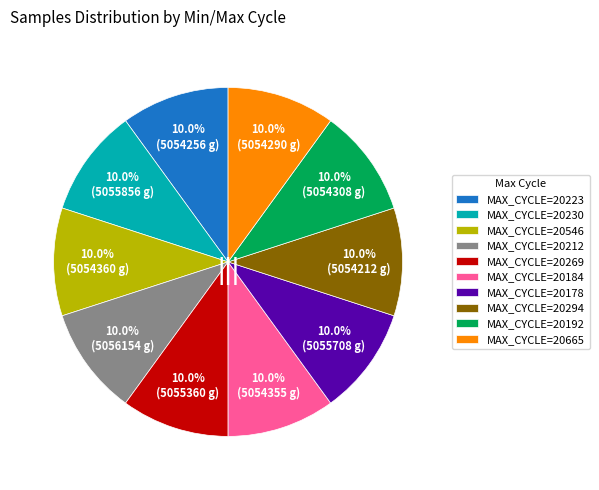

What portion of the pie excludes MAX_CYCLE=20212?

90.0%